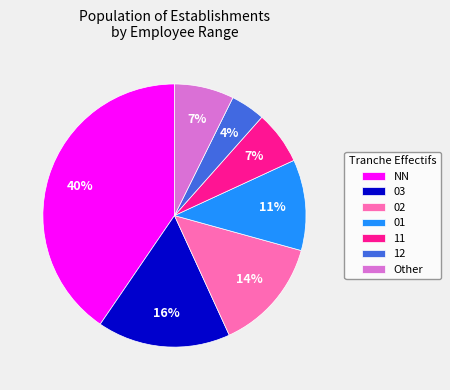

Which category has the biggest portion of the pie?

NN